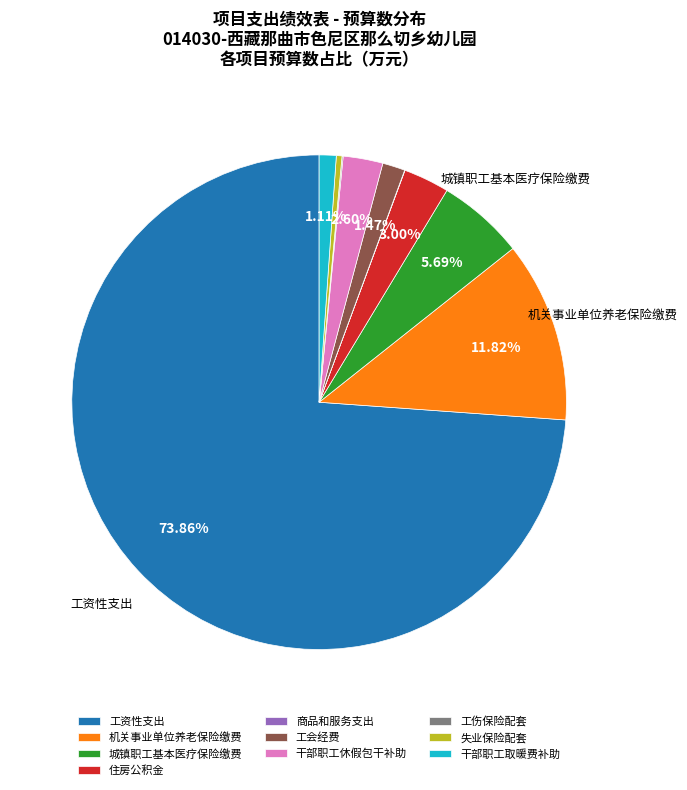

To the nearest percent, what is the difference between the largest and smallest slice percentages?

74%